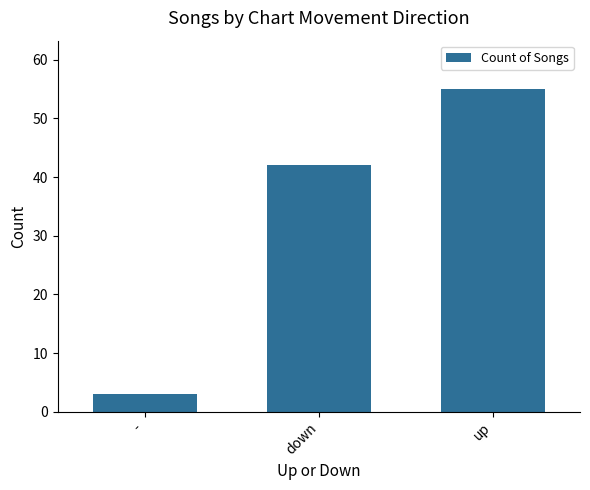

At which label is the value closest to 29?

down